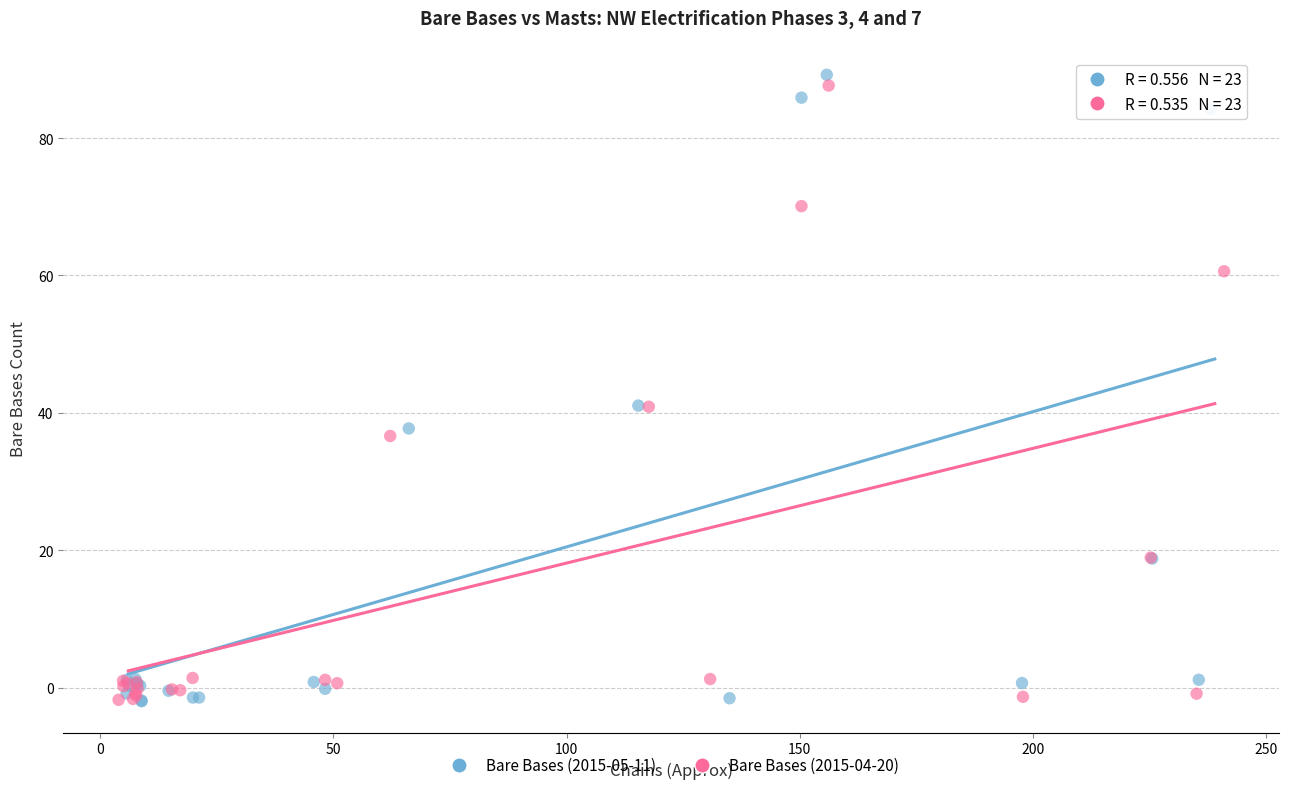

Which series has the widest spread of Y values?

Bare Bases (2015-05-11)